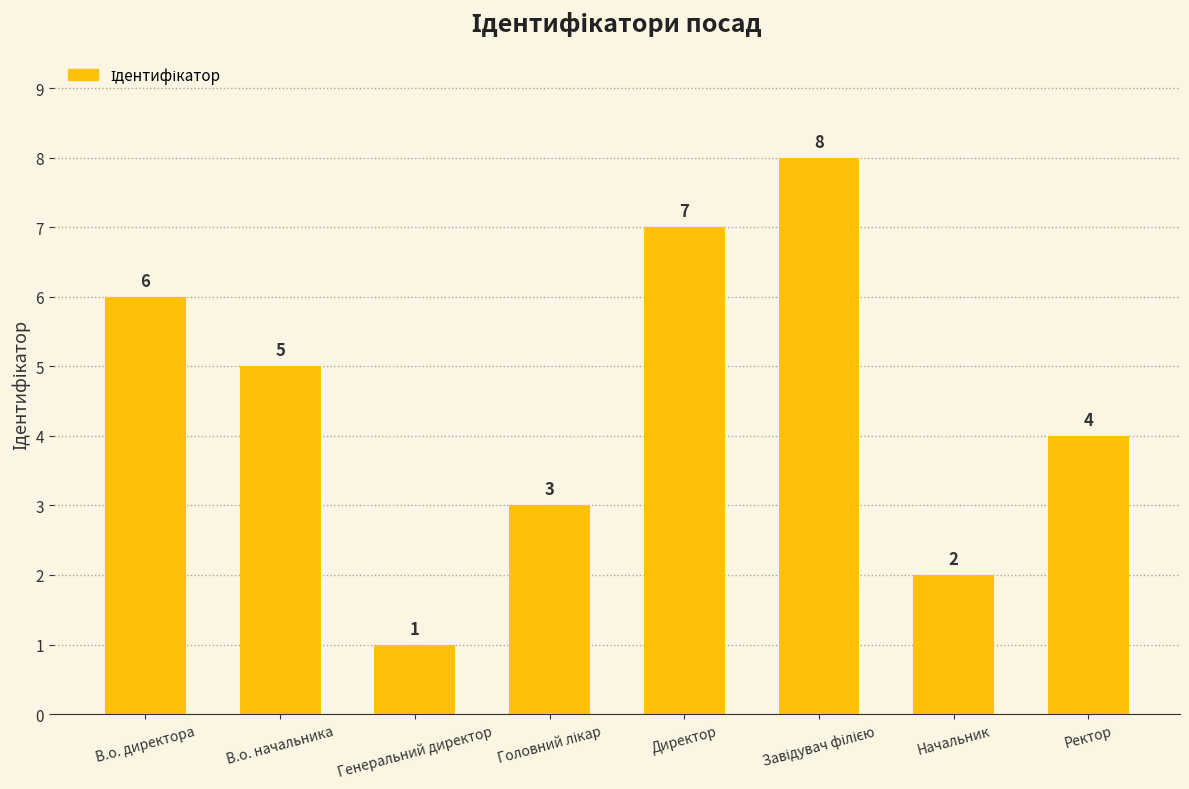

Reading left to right, transcribe all the data shown in this chart.

6	5	1	3	7	8	2	4